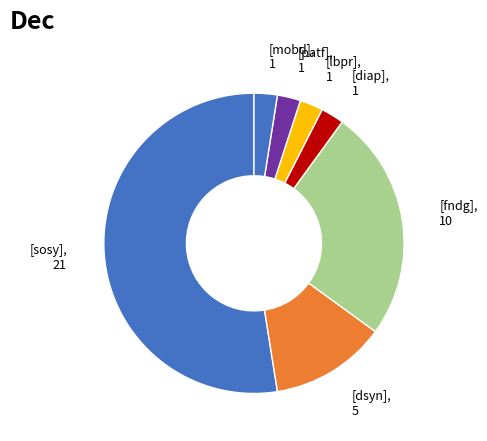

Is [sosy] the majority of the pie?

Yes